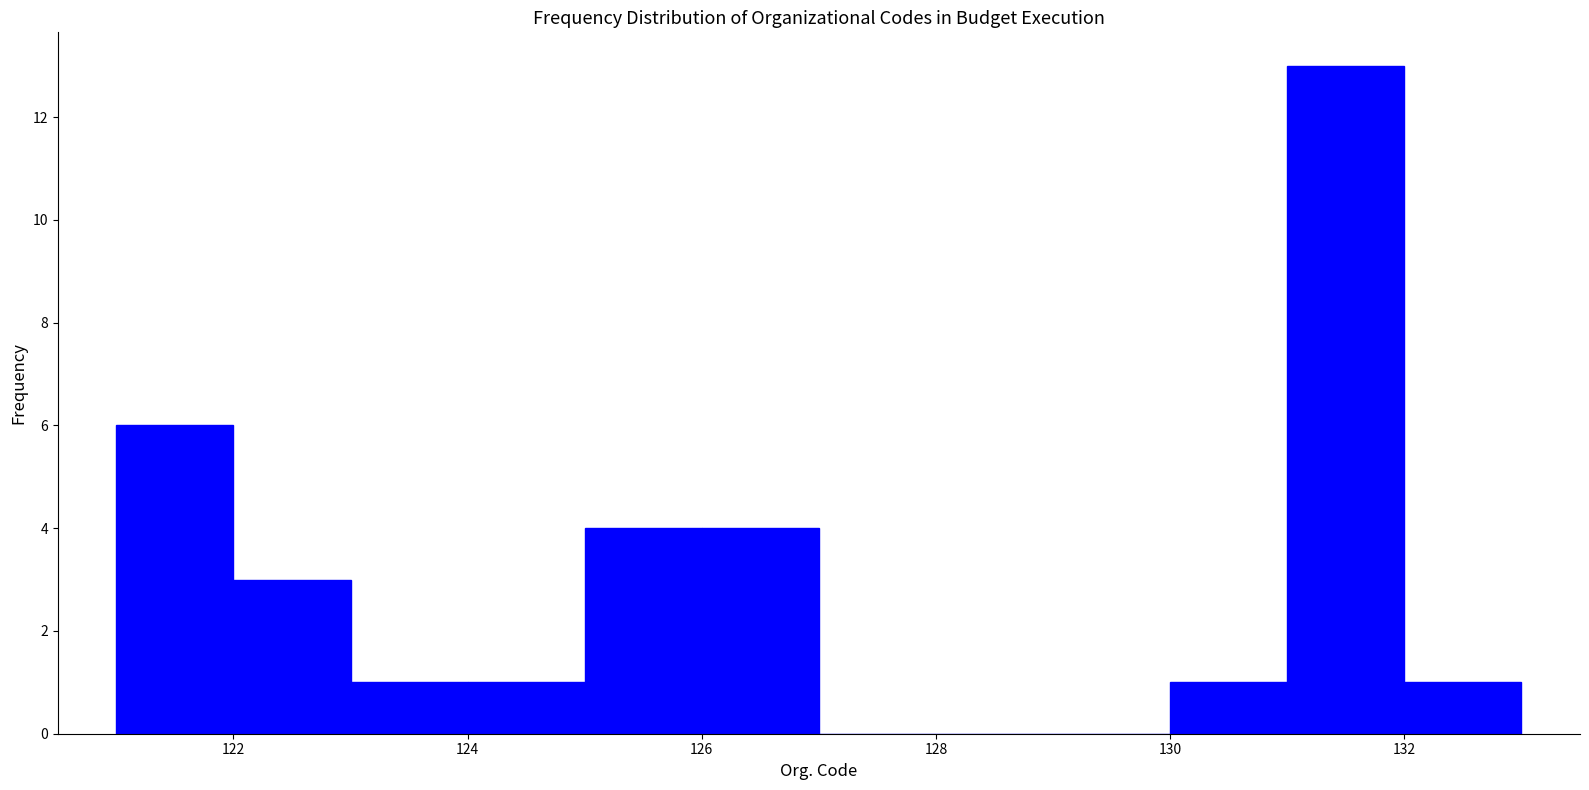

Over which range of the x-axis is the bar tallest?

131 to 132